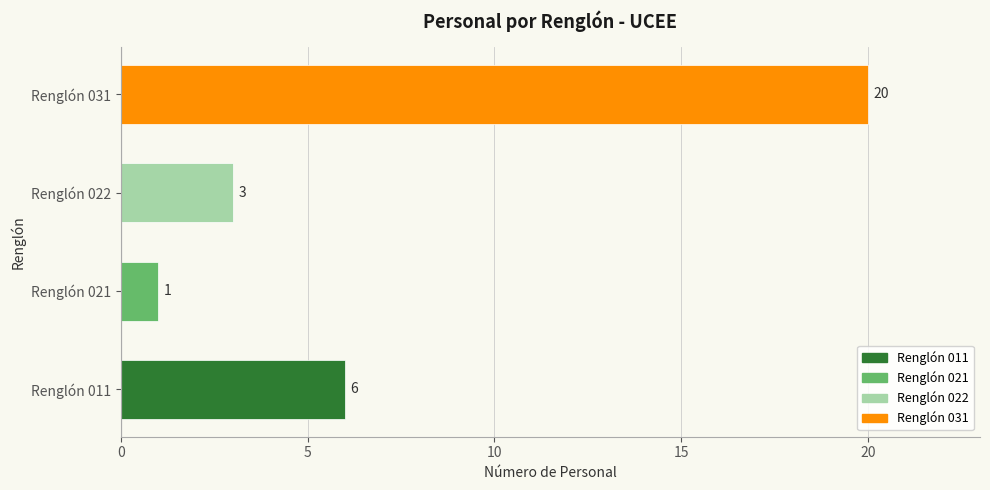

Approximately how many times larger is the value at Renglón 021 compared to Renglón 031?

0.1